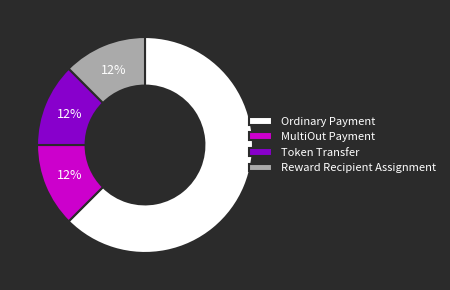

Is there a majority slice in this chart?

Yes